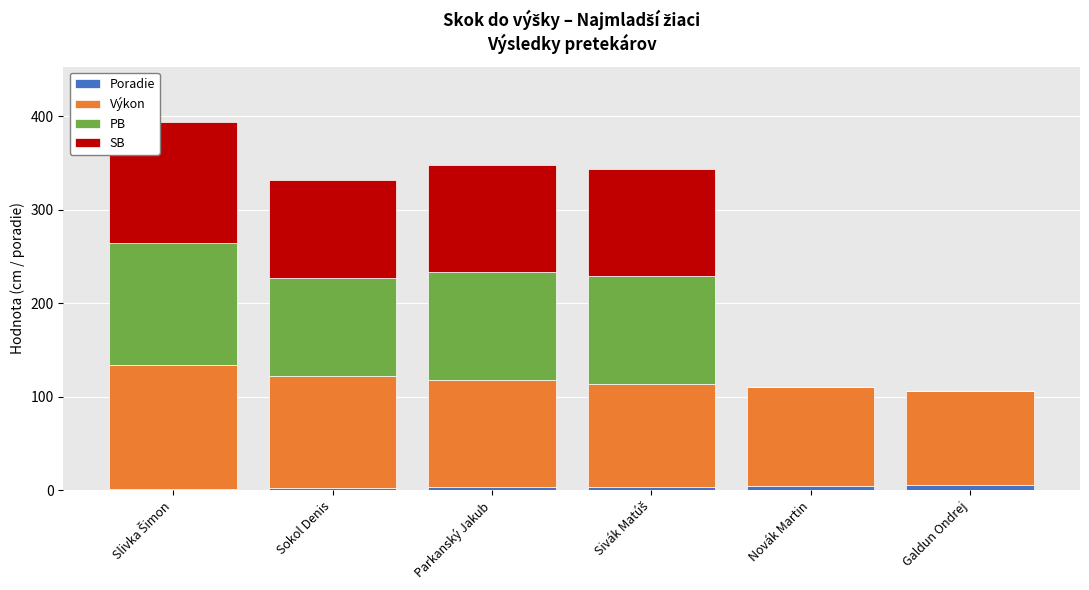

Are the bars horizontal?

No